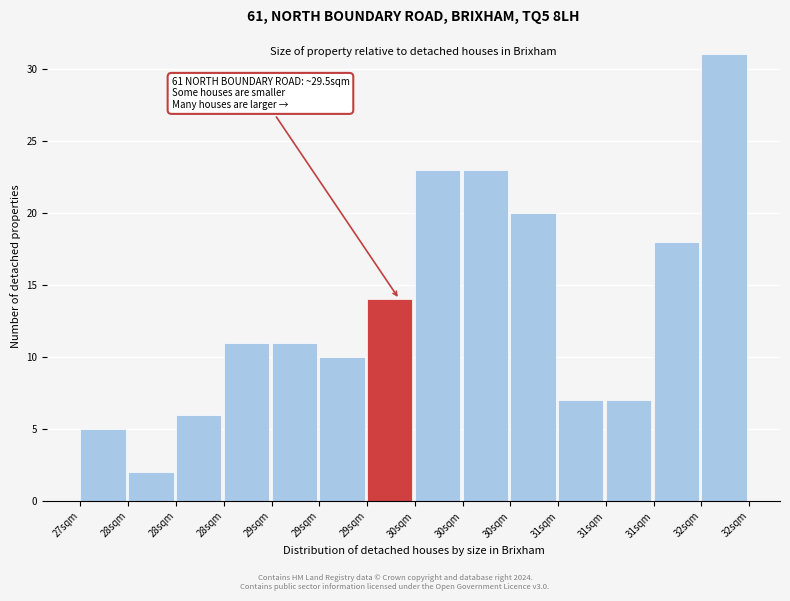

How many distinct data groups are displayed?

1